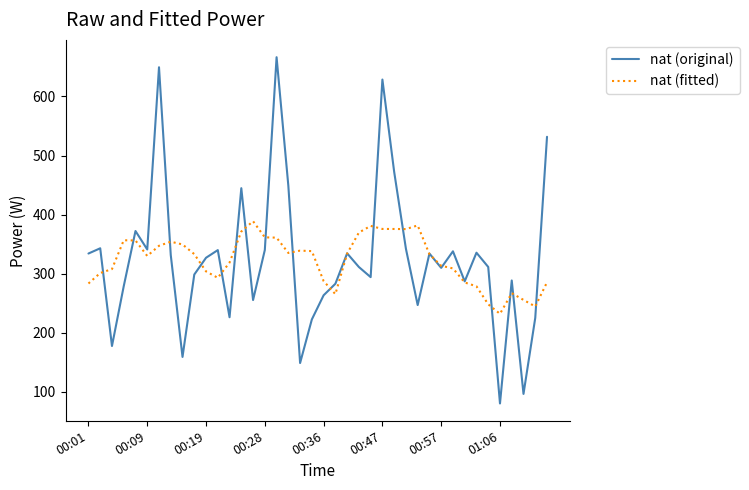

Rank the series by their maximum value, from lowest to highest.

nat (fitted), nat (original)